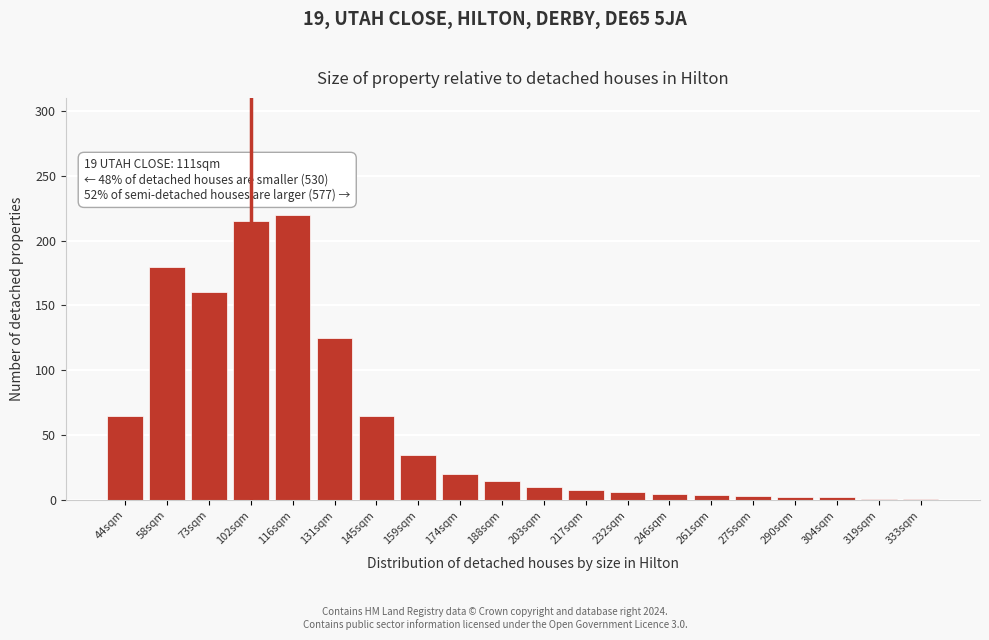

What is the maximum value shown in the chart?

220